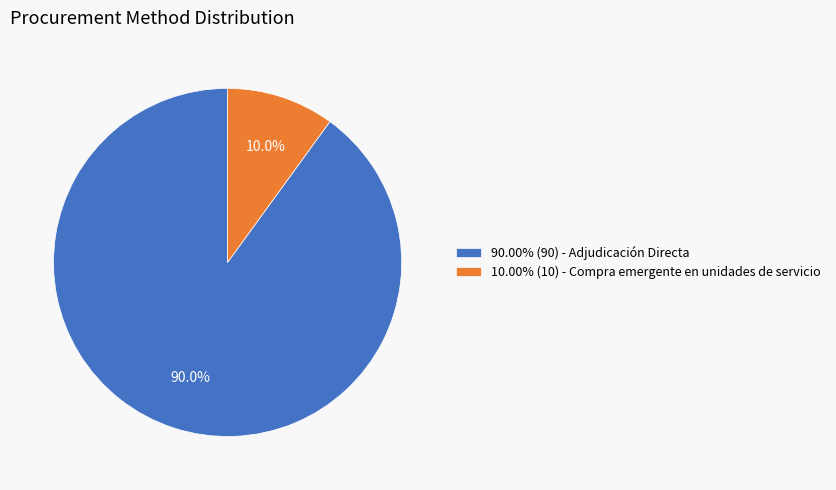

Is there a majority slice in this chart?

Yes